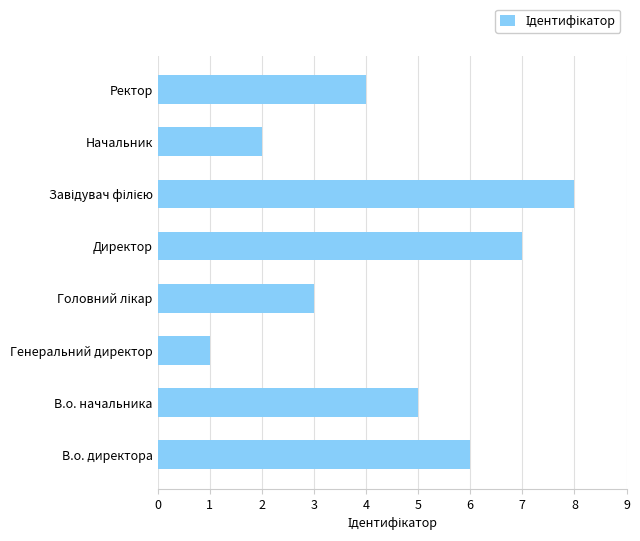

At which label is the value closest to 4?

Ректор